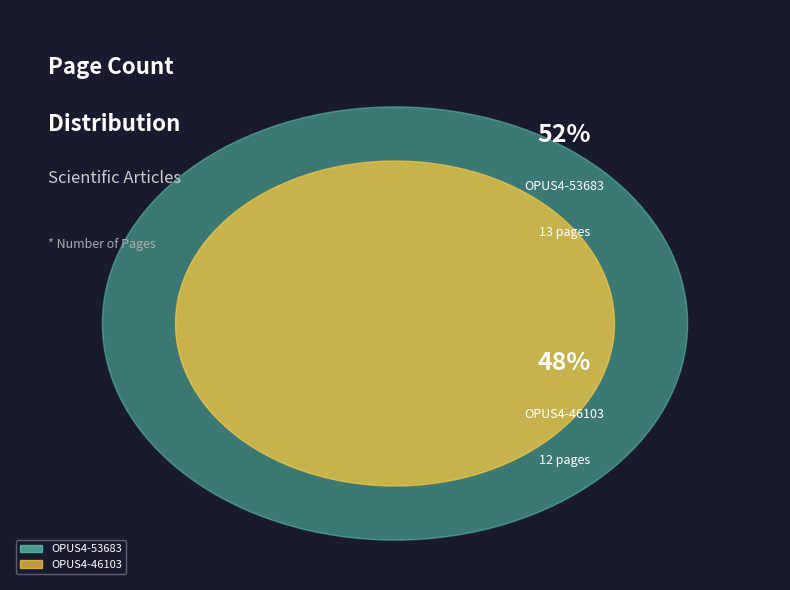

How many segments does this pie chart have?

2